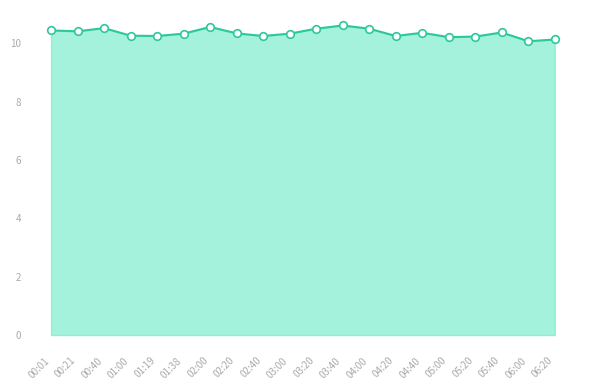

What is the change in value from 05:00 to 06:00?

-0.1